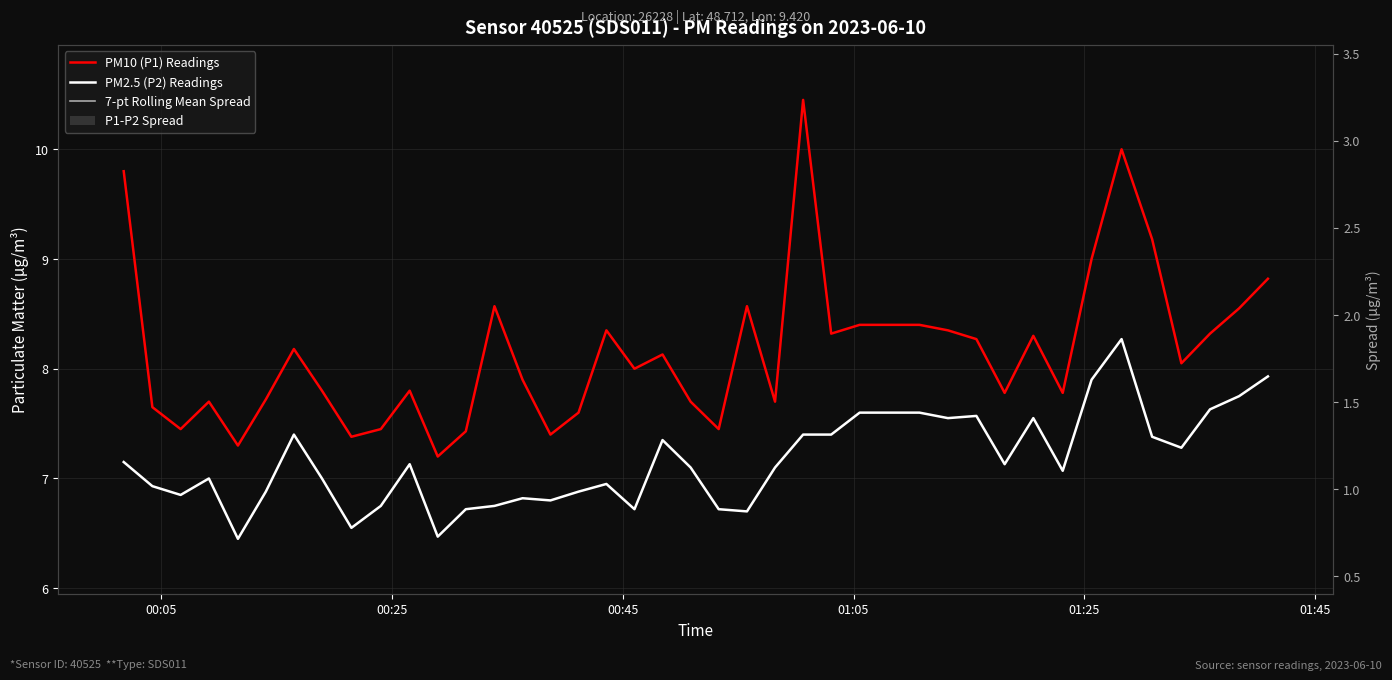

The PM2.5 (P2) Readings series shows 10.3 at 24. True or false?

False